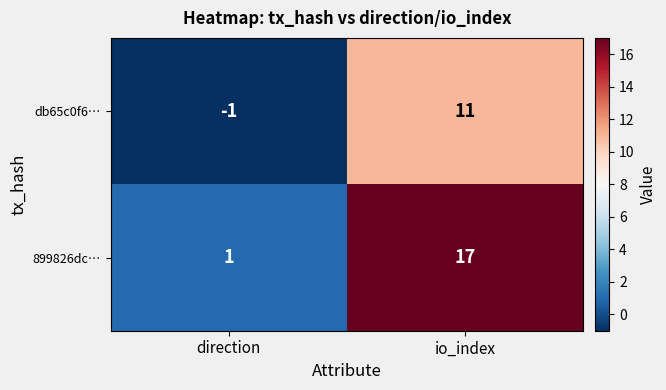

List the series in order of their peak value, highest first.

899826dc…, db65c0f6…